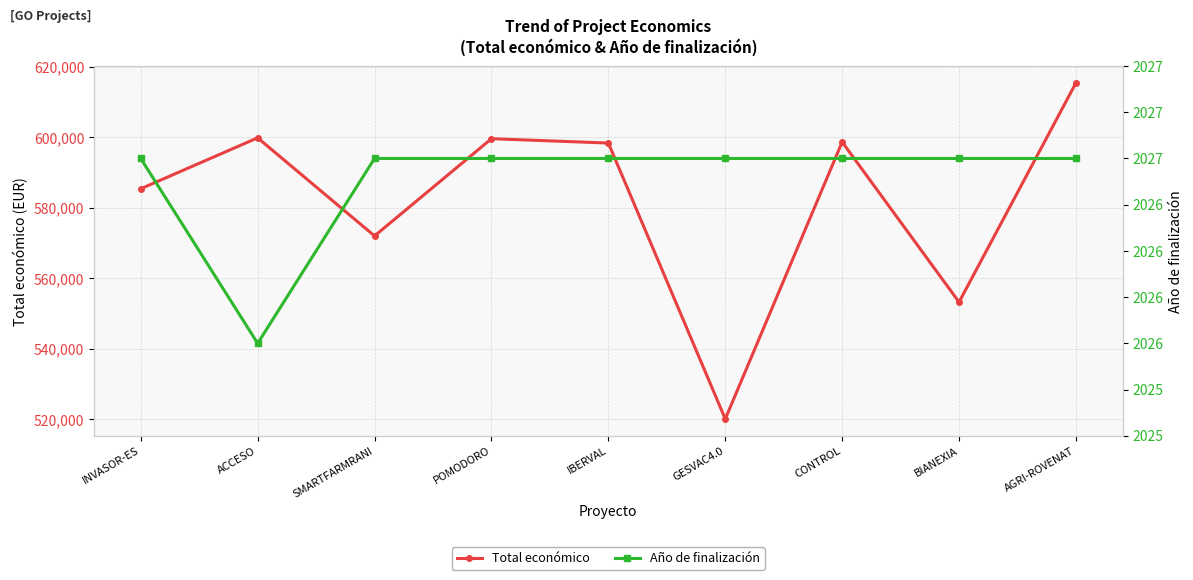

At which category does Año de finalización reach its first local valley?

ACCESO